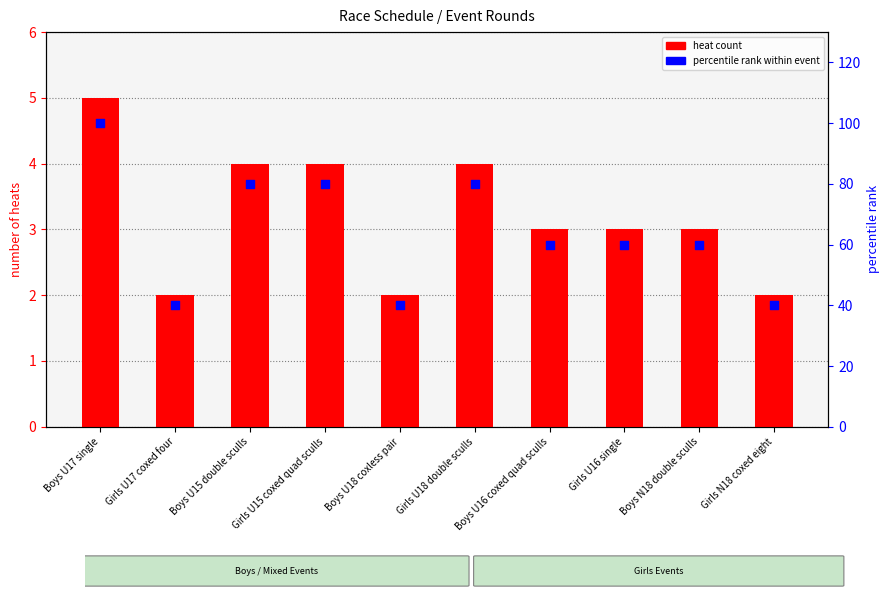

Is the value of percentile rank within event at Girls U15 coxed quad sculls greater than the value of heat count at Girls U18 double sculls?

Yes